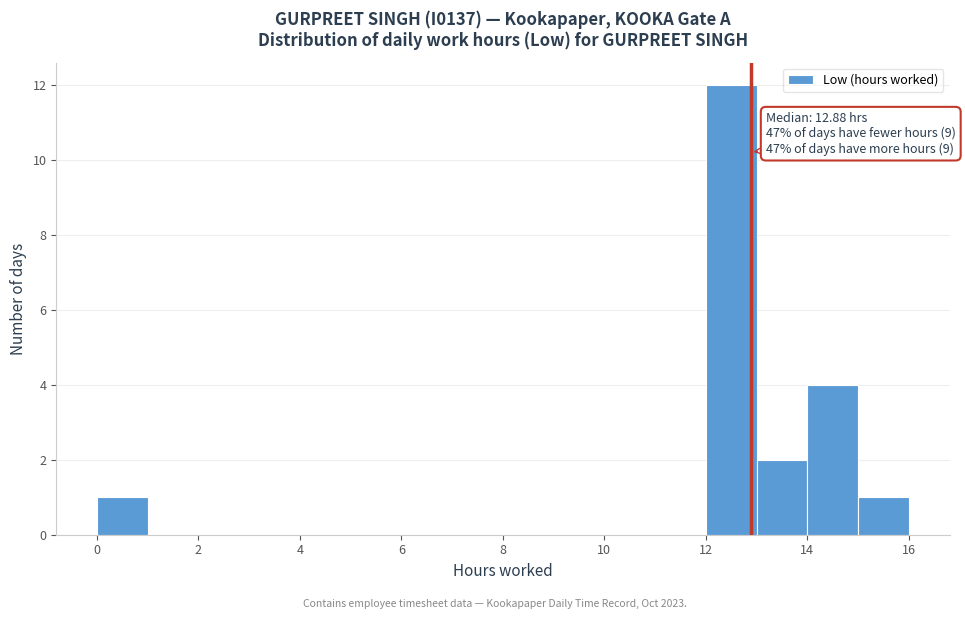

Which range on the x-axis has the tallest bar?

12 to 13